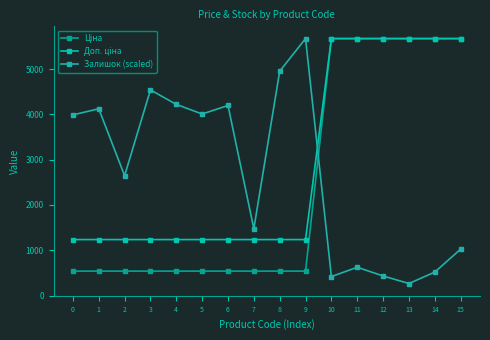

After their last crossing, which series has the higher values: Ціна or Залишок (scaled)?

Ціна